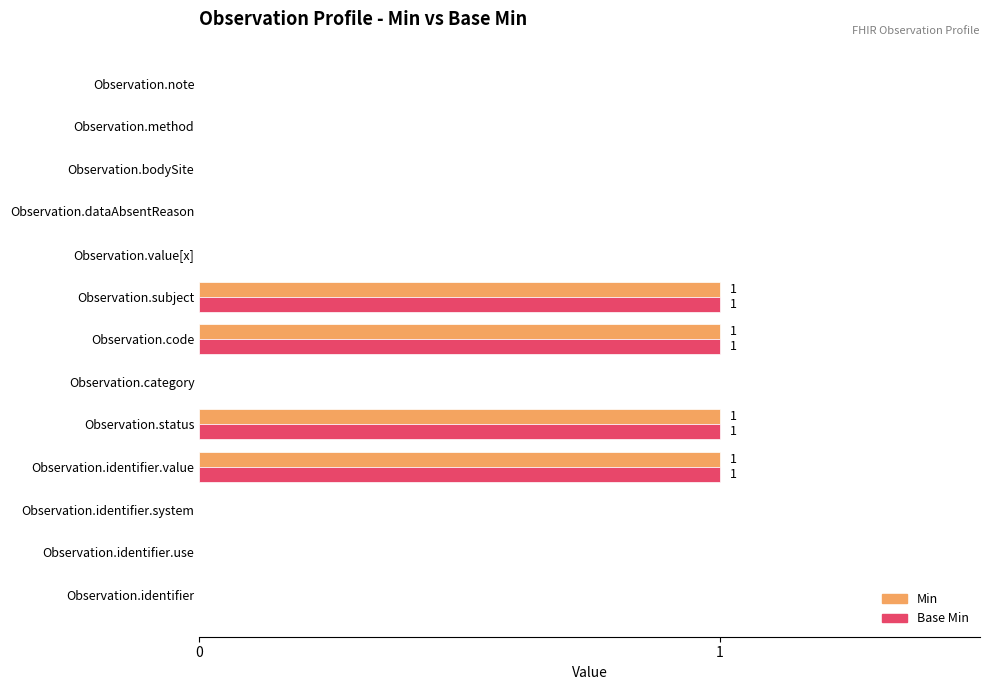

True or false: Min has a value of 1 at Observation.category.

False